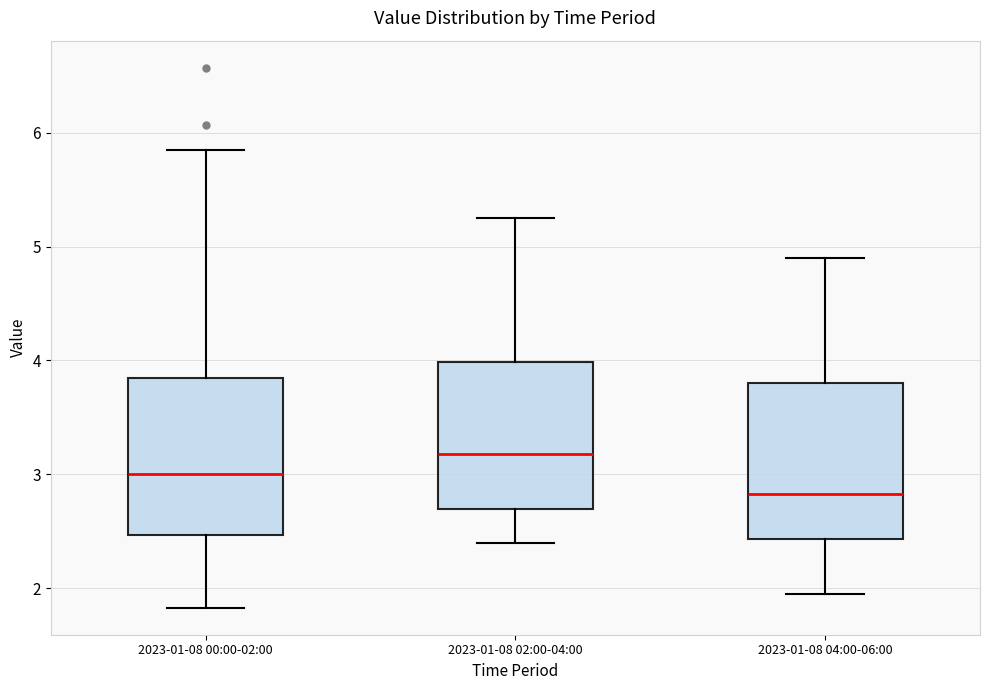

Reading left to right, transcribe this box plot: for each box, give where its median line is, the range the box spans, and where its two whiskers end, as read against the y-axis. The values are not printed on the chart, so give them approximately, as read against the axis.

2023-01-08 00:00-02:00: median 3.0, box 2.5 to 3.9, whiskers 1.8 to 5.9
2023-01-08 02:00-04:00: median 3.2, box 2.7 to 4.0, whiskers 2.4 to 5.3
2023-01-08 04:00-06:00: median 2.8, box 2.4 to 3.8, whiskers 2.0 to 4.9